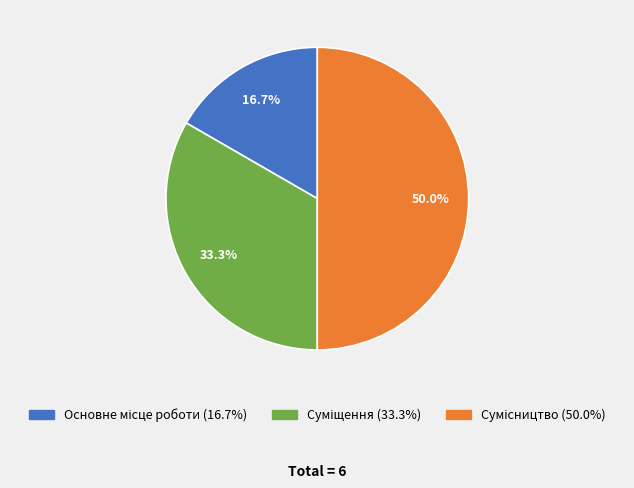

Do Сумісництво and Основне місце роботи together represent more than half of the pie?

Yes